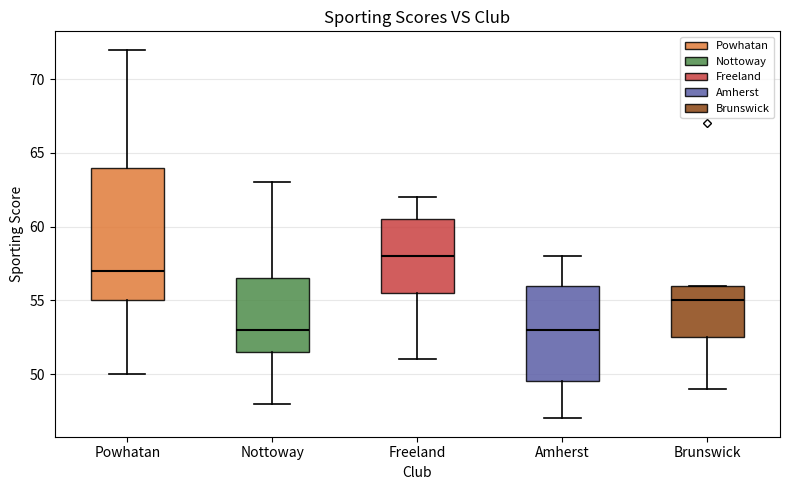

Where does the median line of the box for Brunswick sit on the y-axis? The values are not printed on the chart, so give them approximately, as read against the axis.

55.0